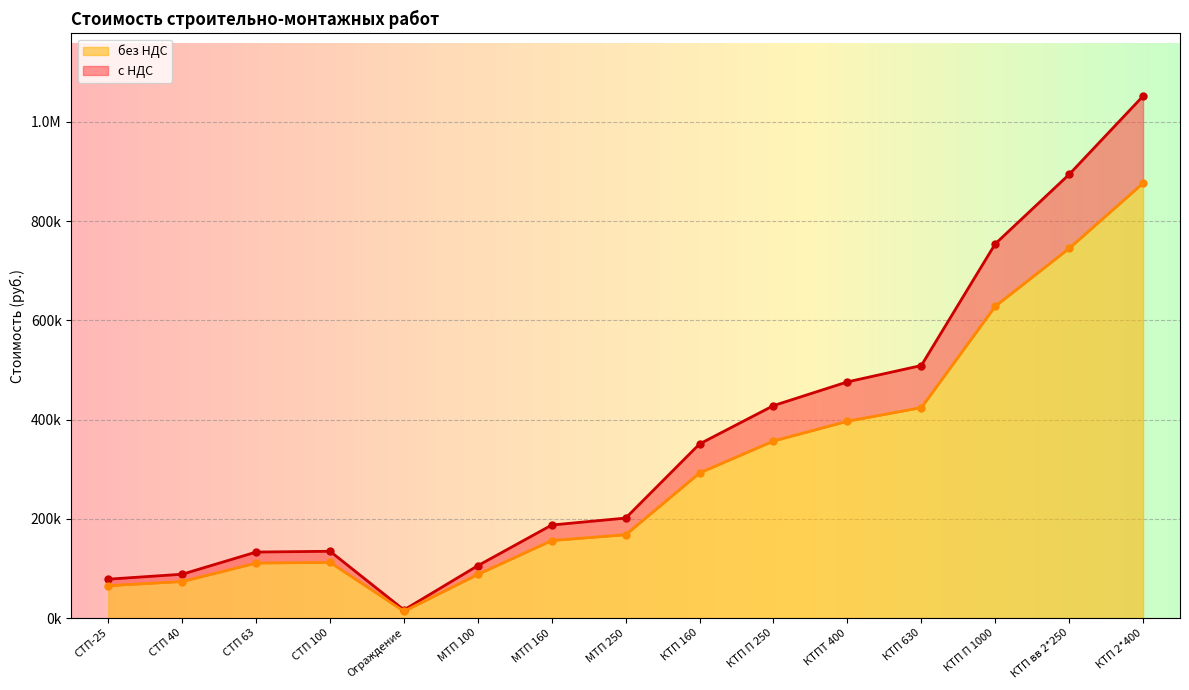

What is the total value across all series at МТП 100?

193476.2